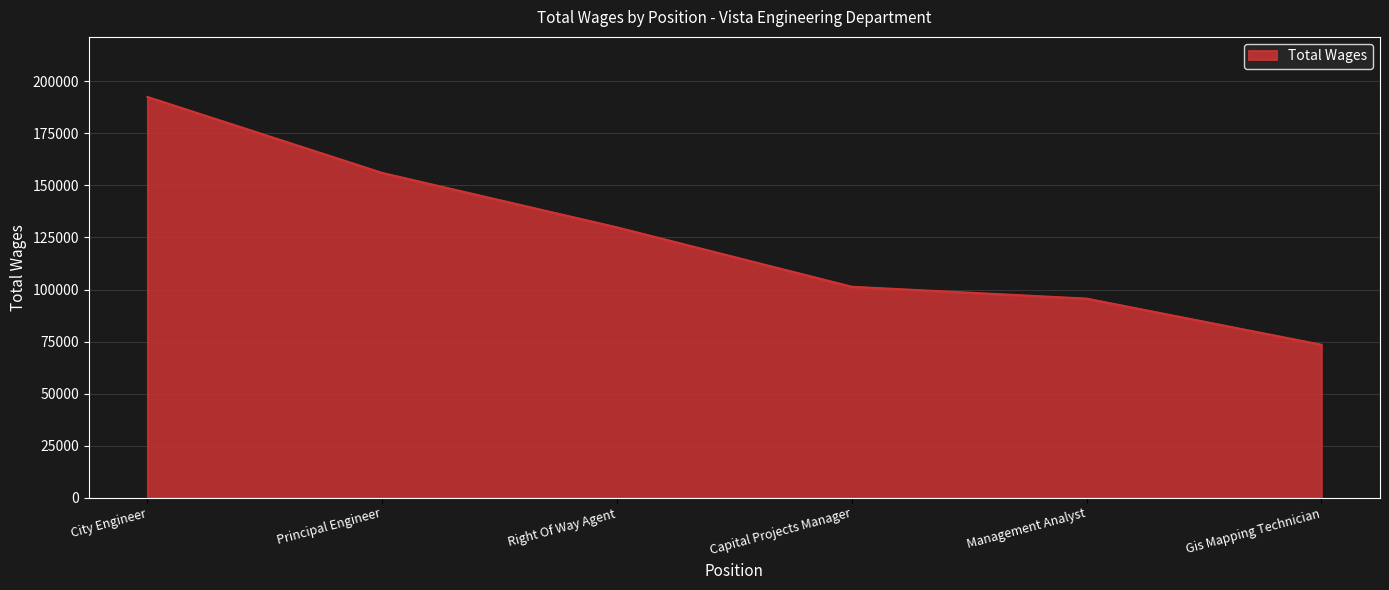

True or false: the data shows 62824 at Capital Projects Manager.

False